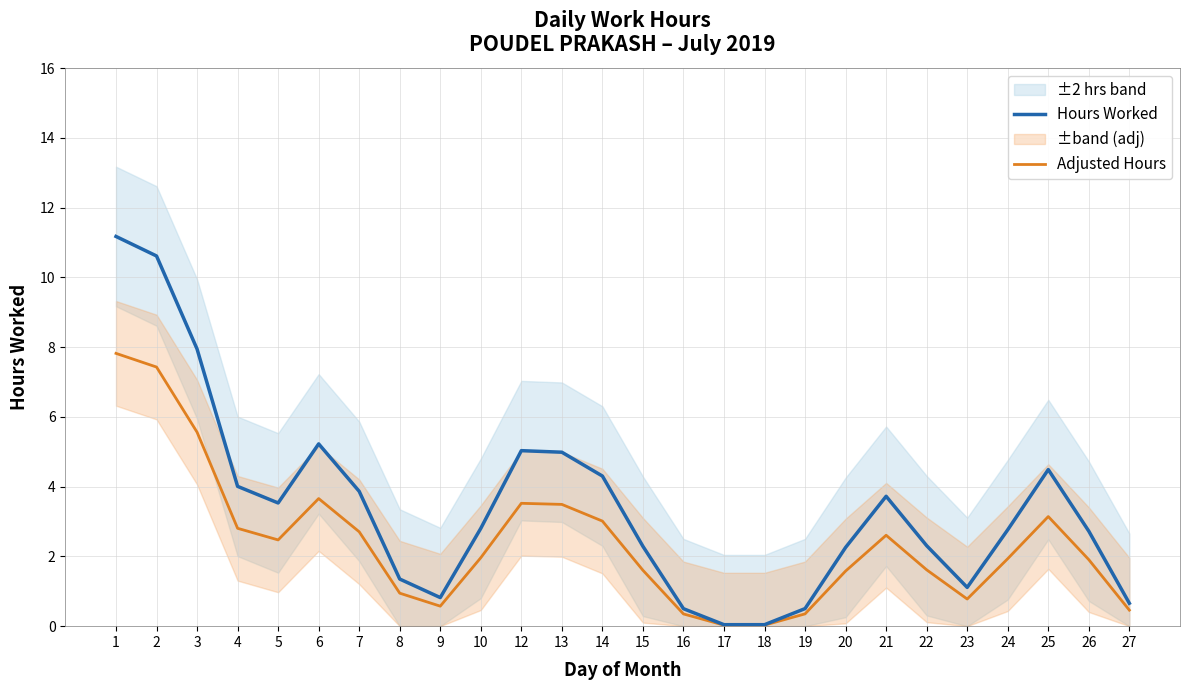

Reading left to right, extract all data points from this chart.

Hours Worked: 11.2	10.6	7.9	4.0	3.5	5.2	3.9	1.4	0.8	2.8	5.0	5.0	4.3	2.3	0.5	0.0	0.0	0.5	2.3	3.7	2.3	1.1	2.8	4.5	2.7	0.7
Adjusted Hours: 7.8	7.4	5.6	2.8	2.5	3.7	2.7	0.9	0.6	2.0	3.5	3.5	3.0	1.6	0.4	0.0	0.0	0.4	1.6	2.6	1.6	0.8	1.9	3.1	1.9	0.5